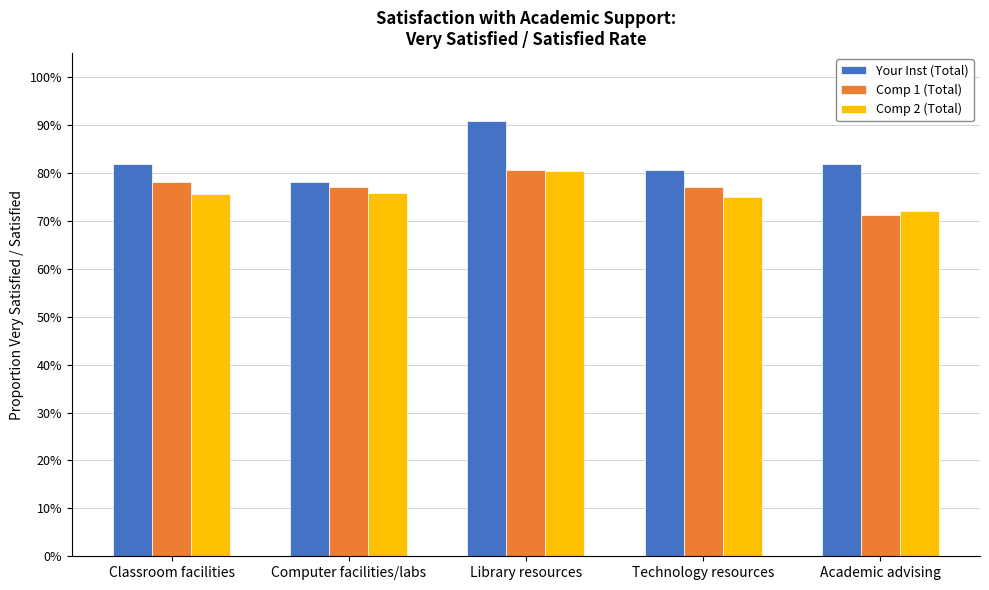

Which category has the highest value across all series?

Library resources